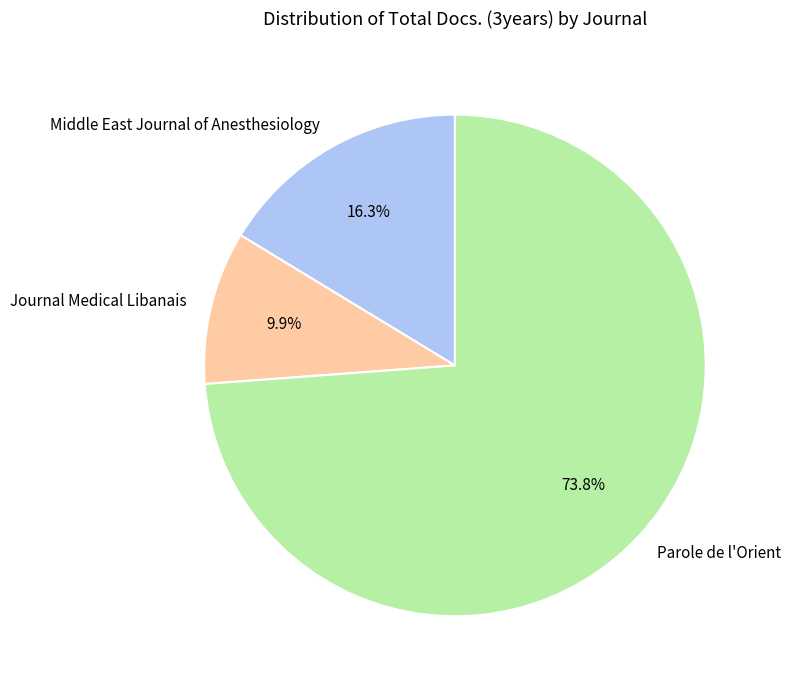

True or false: Middle East Journal of Anesthesiology accounts for 16% of the total.

True